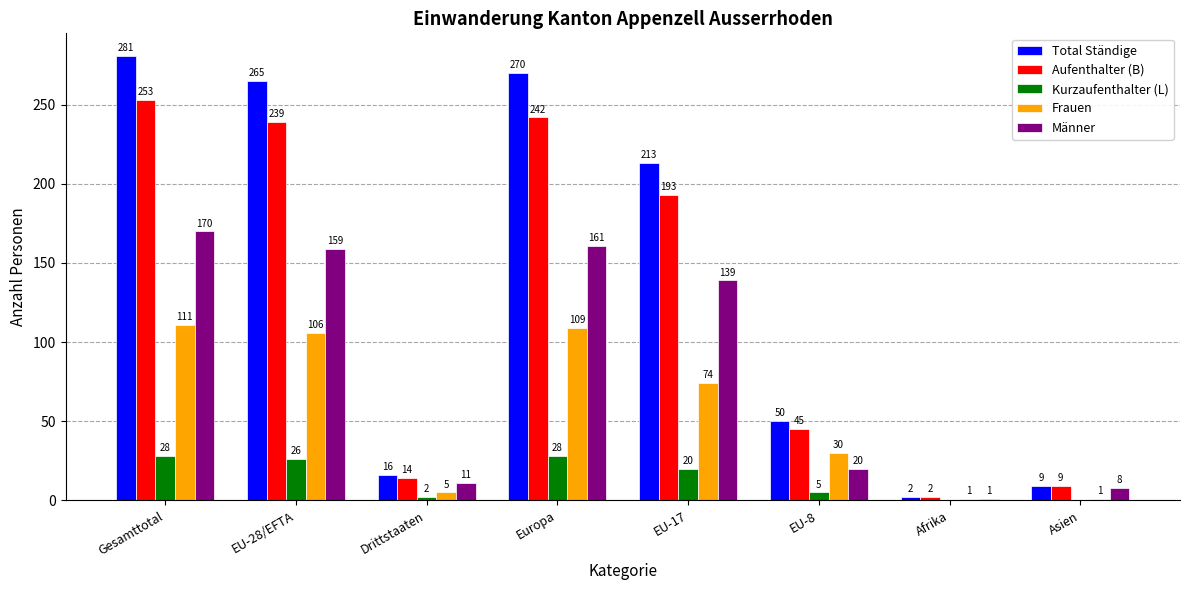

What is the highest value of the Männer series?

170